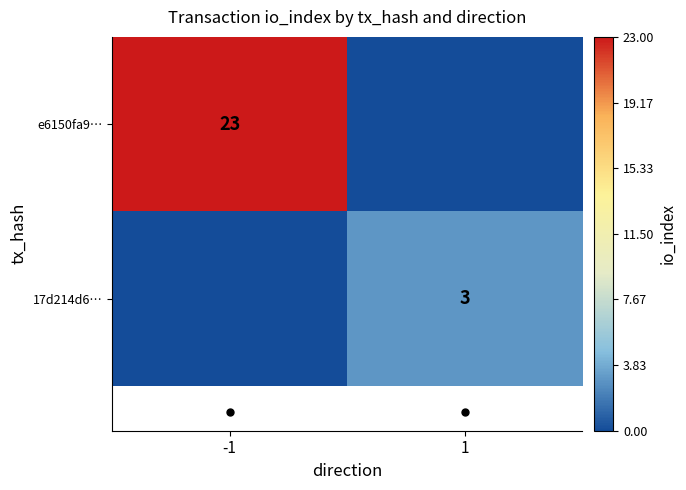

The e6150fa9… series shows 7 at -1. True or false?

False